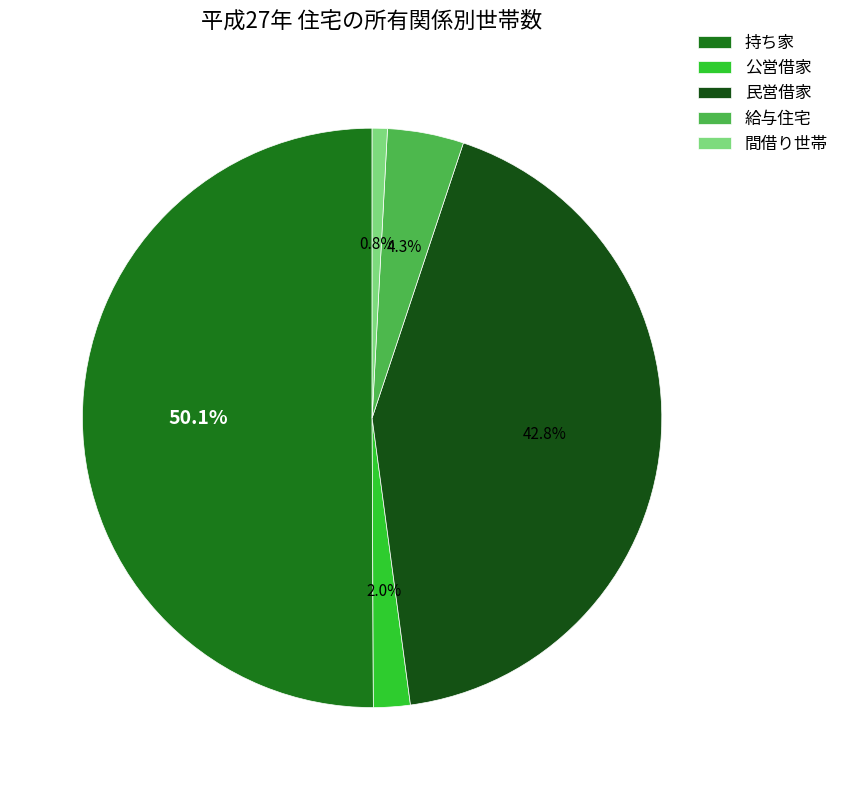

What portion of the pie excludes 民営借家?

57.2%